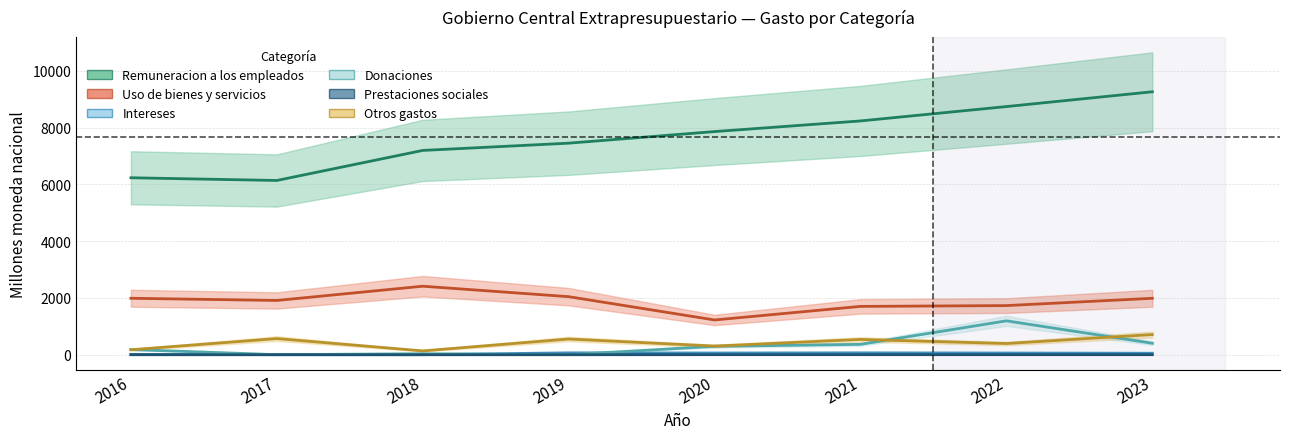

How many values in the Otros gastos series are below 539?

4